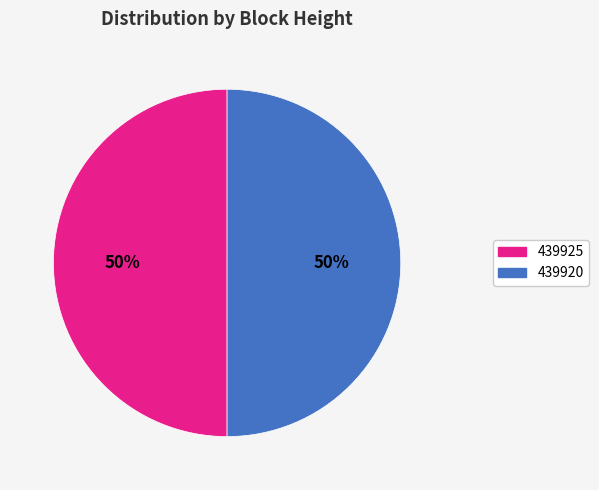

Approximately how many times larger is the value at 439925 compared to 439920?

1.0